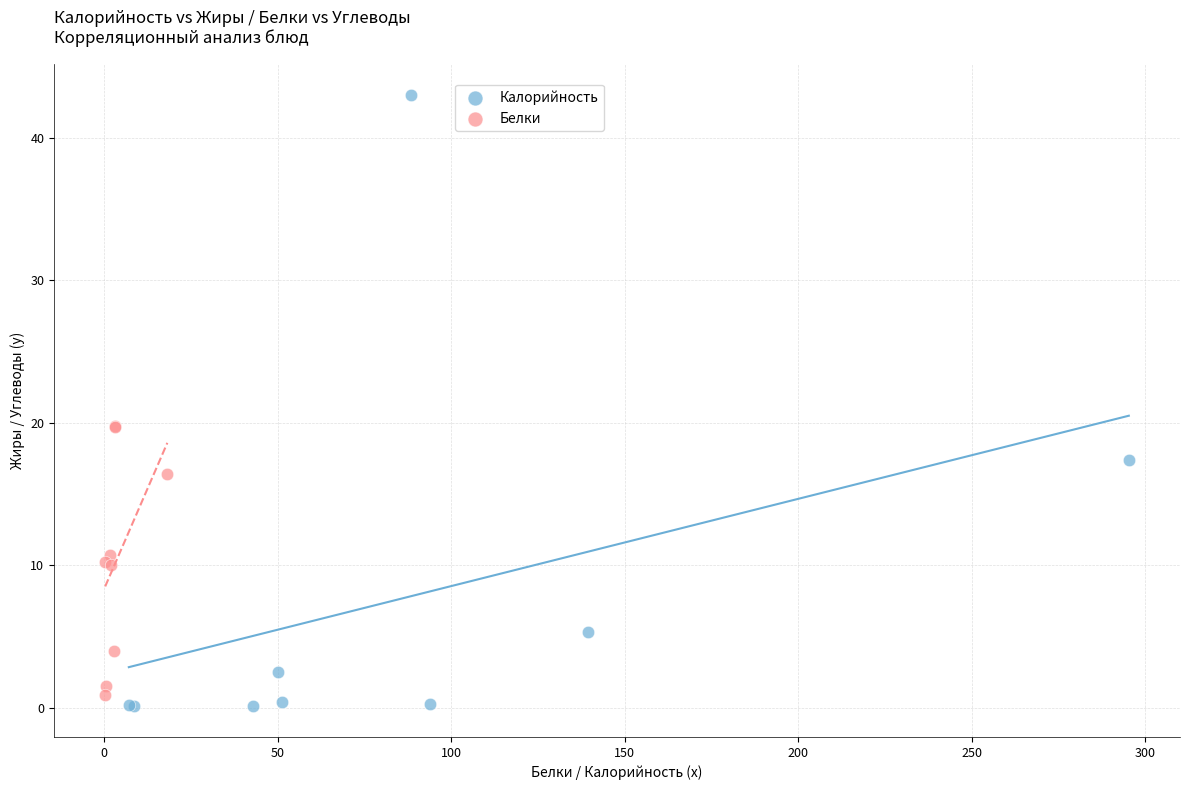

Which series contains the highest Y value?

Калорийность